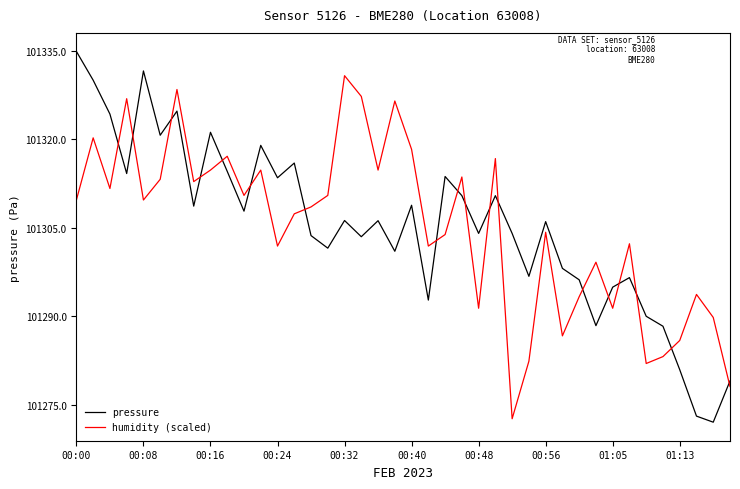

List the series in order of their peak value, highest first.

pressure, humidity (scaled)